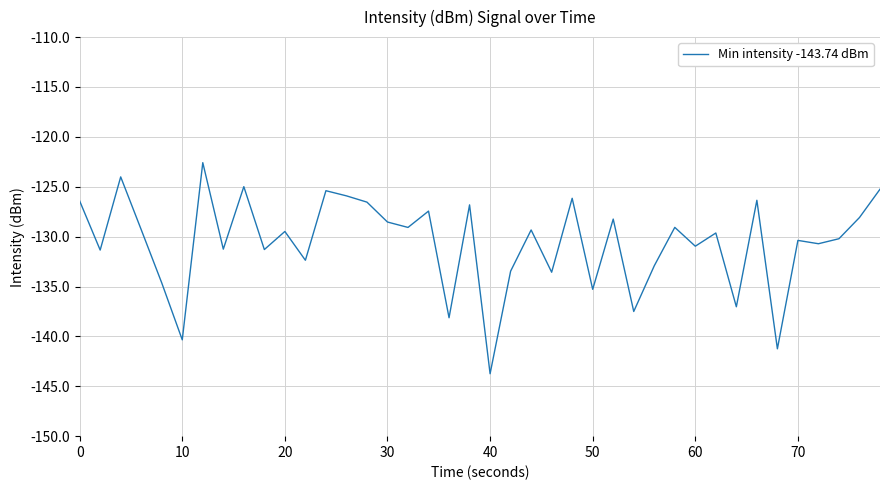

What is the difference between the maximum and minimum values?

21.2